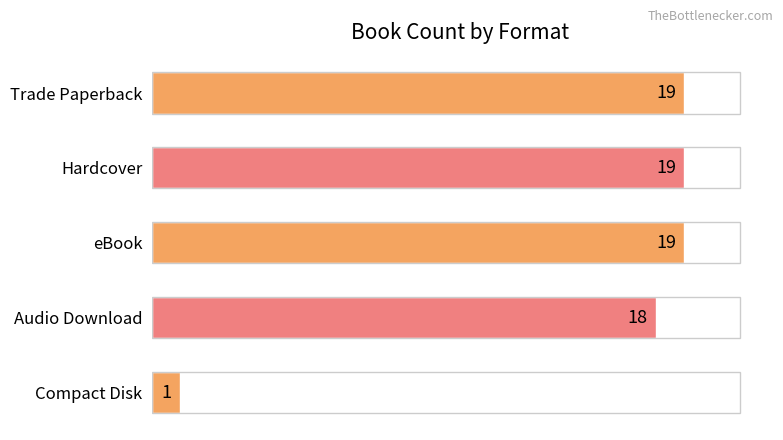

At which label is the value closest to 10?

Audio Download